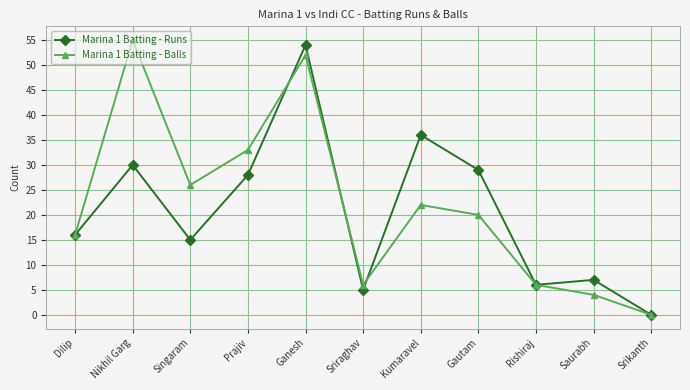

Rank the series at Saurabh from highest to lowest value.

Marina 1 Batting - Runs, Marina 1 Batting - Balls